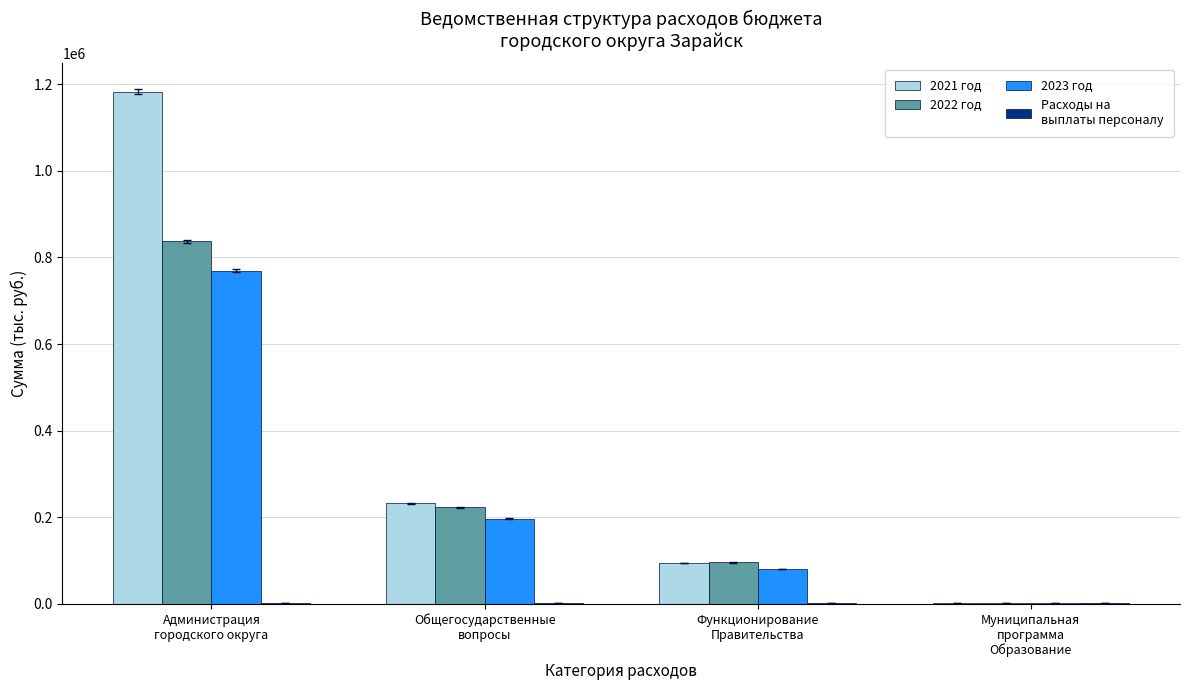

What is the greatest value displayed?

1182949